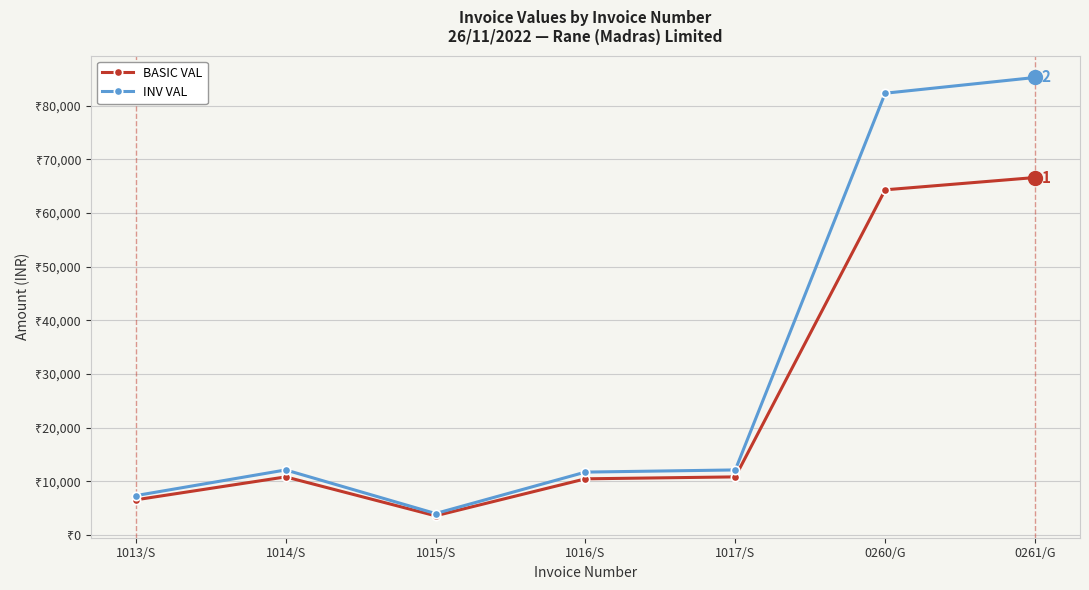

What are all the series names shown in the legend?

BASIC VAL, INV VAL